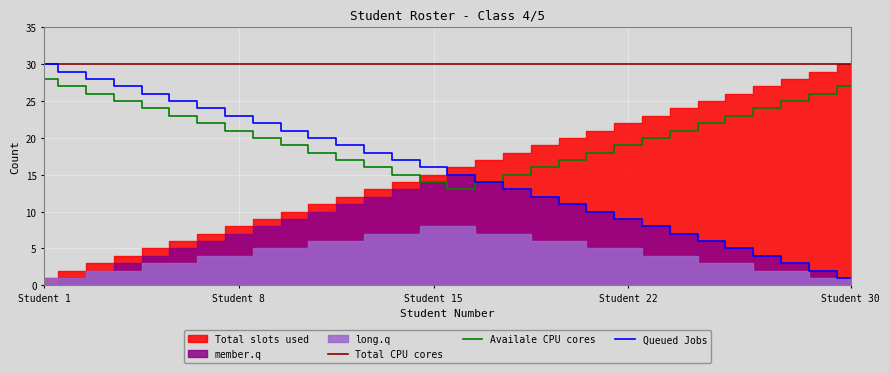

True or false: Availale CPU cores and Total CPU cores intersect in this chart.

False